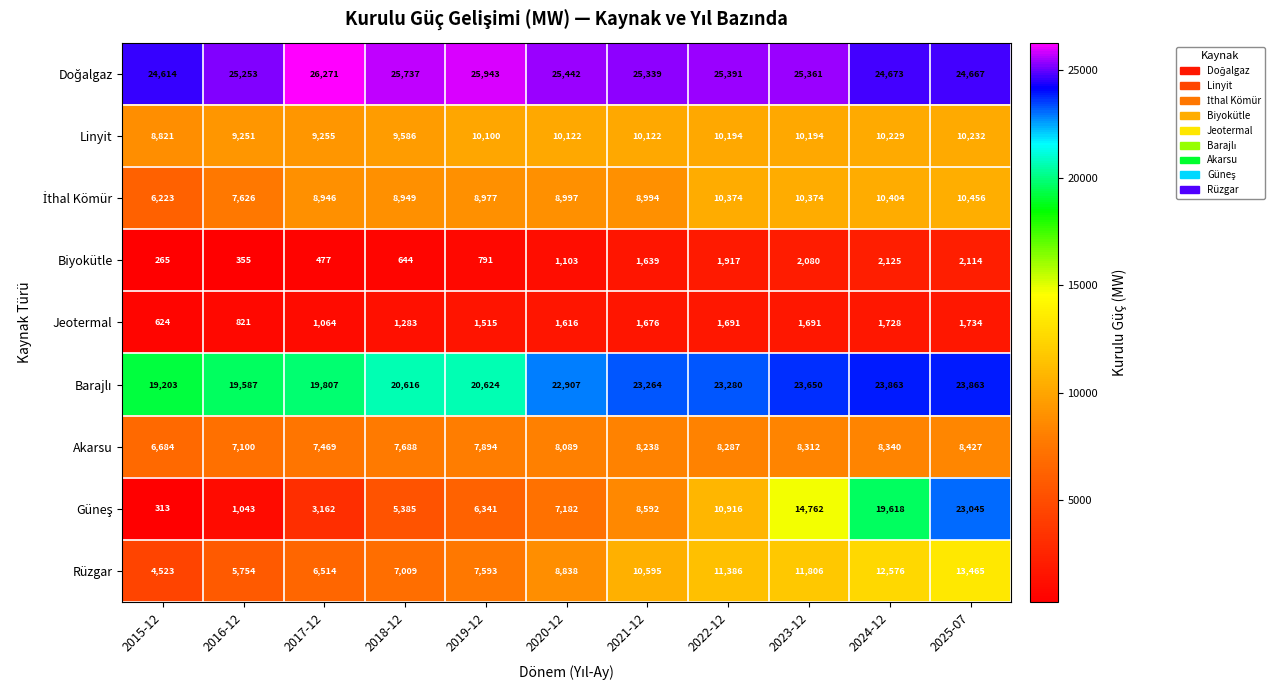

What is the difference between the Akarsu values at 2022-12 and 2020-12?

198